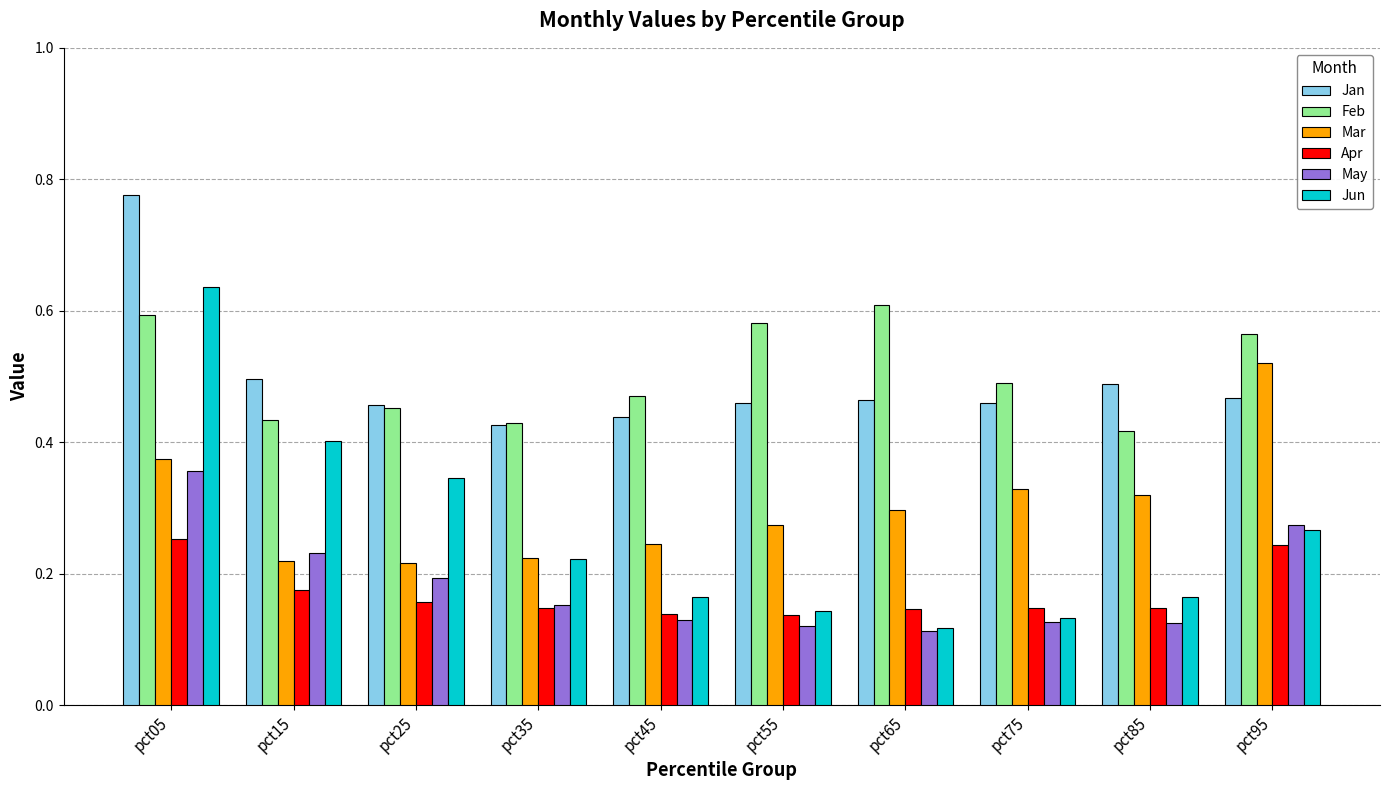

Which series has the largest range (max minus min)?

Jun